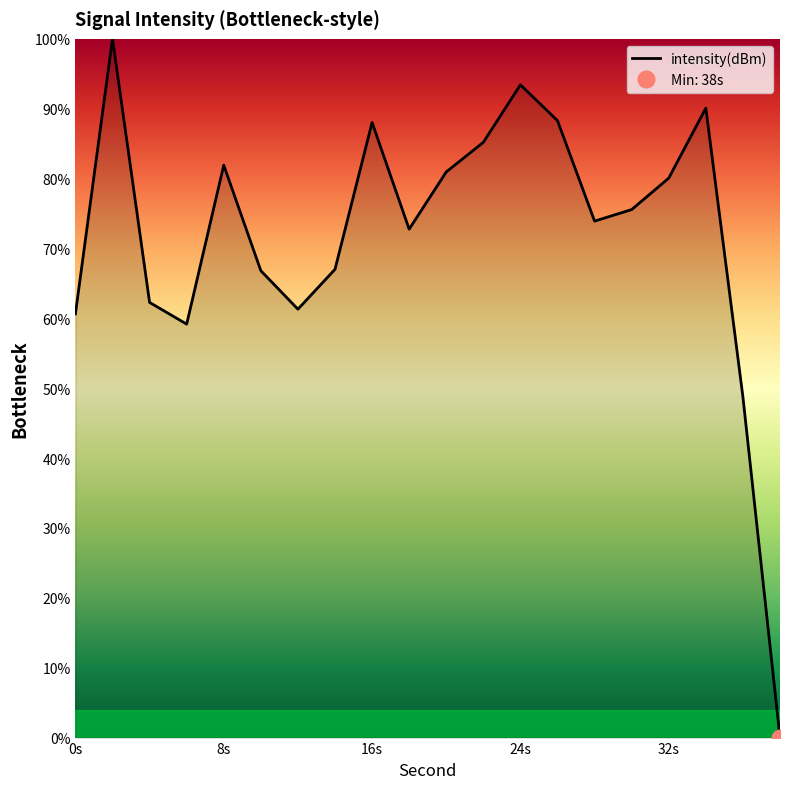

What is the difference between the maximum and minimum values?

100.0